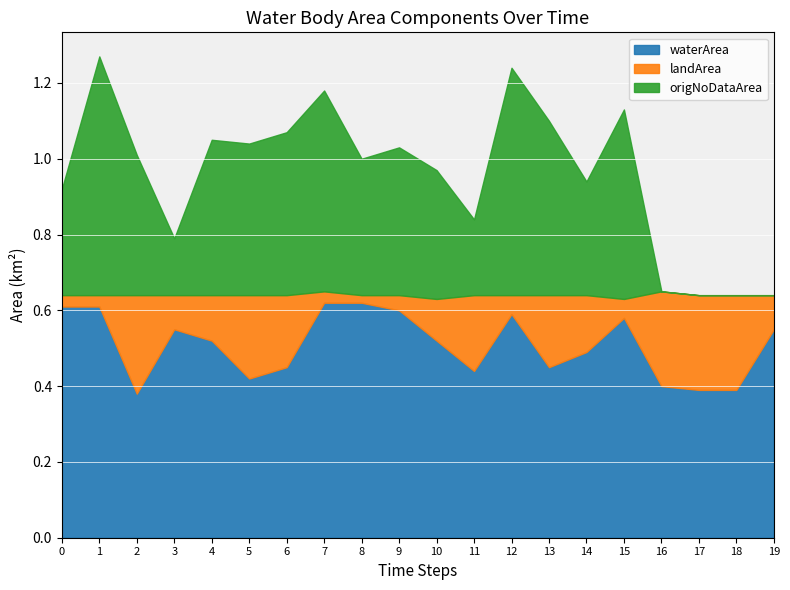

After their last crossing, which series has the higher values: landArea or origNoDataArea?

landArea